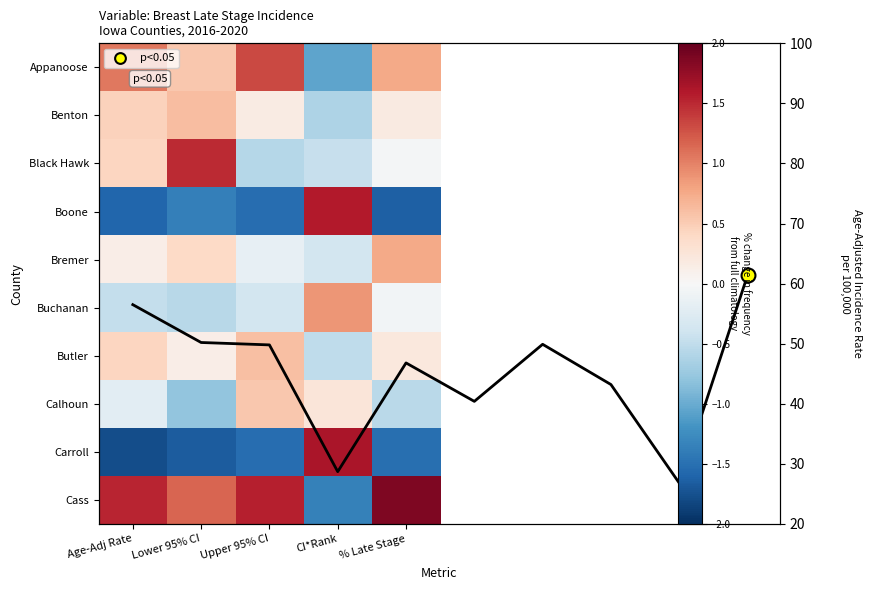

The value of Calhoun at CI*Rank is 0.2. True or false?

True